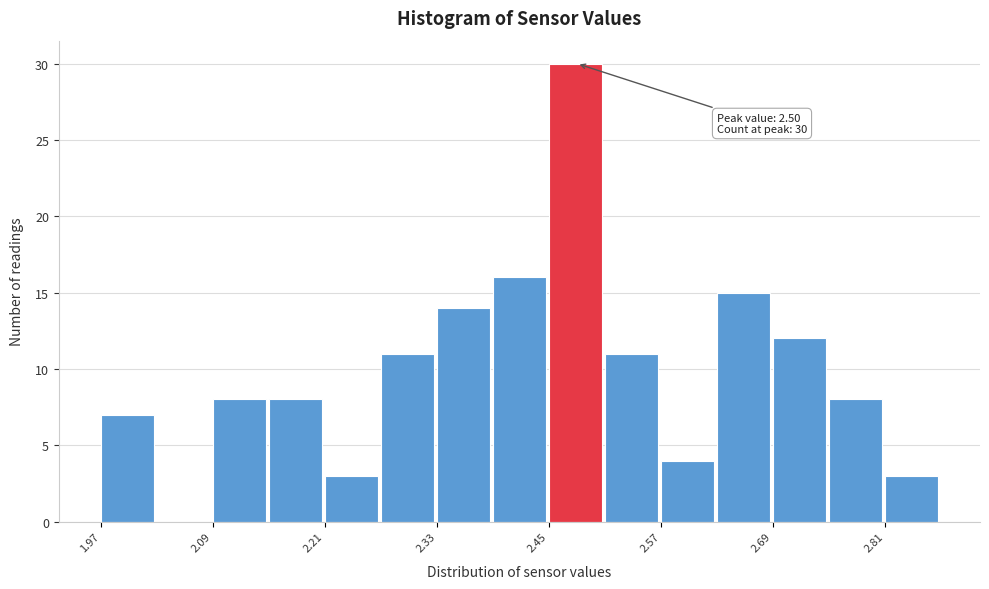

Read against the x-axis, roughly where is the centre of the tallest bar?

2.48